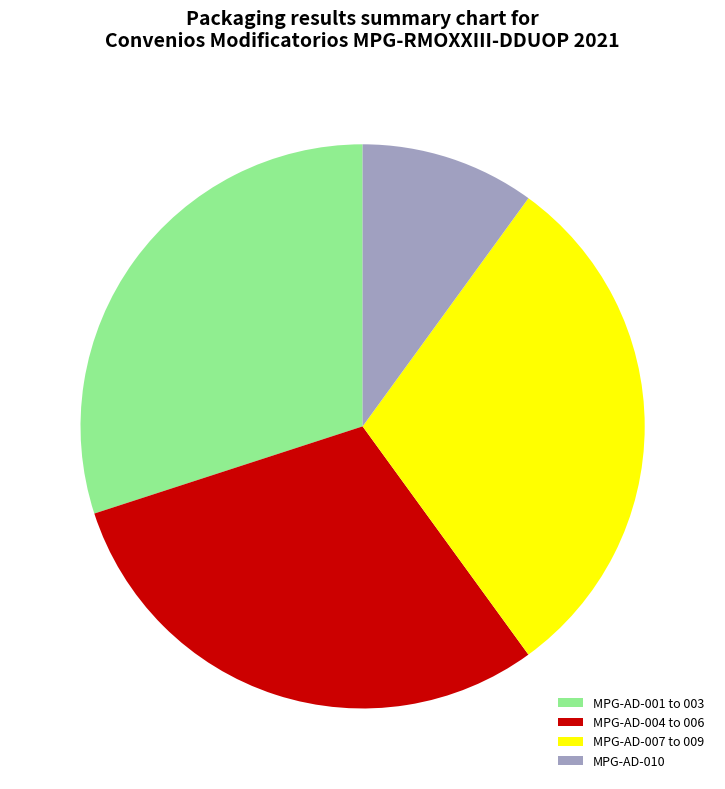

Approximately how many times larger is the value at MPG-AD-001 to 003 compared to MPG-AD-007 to 009?

1.0